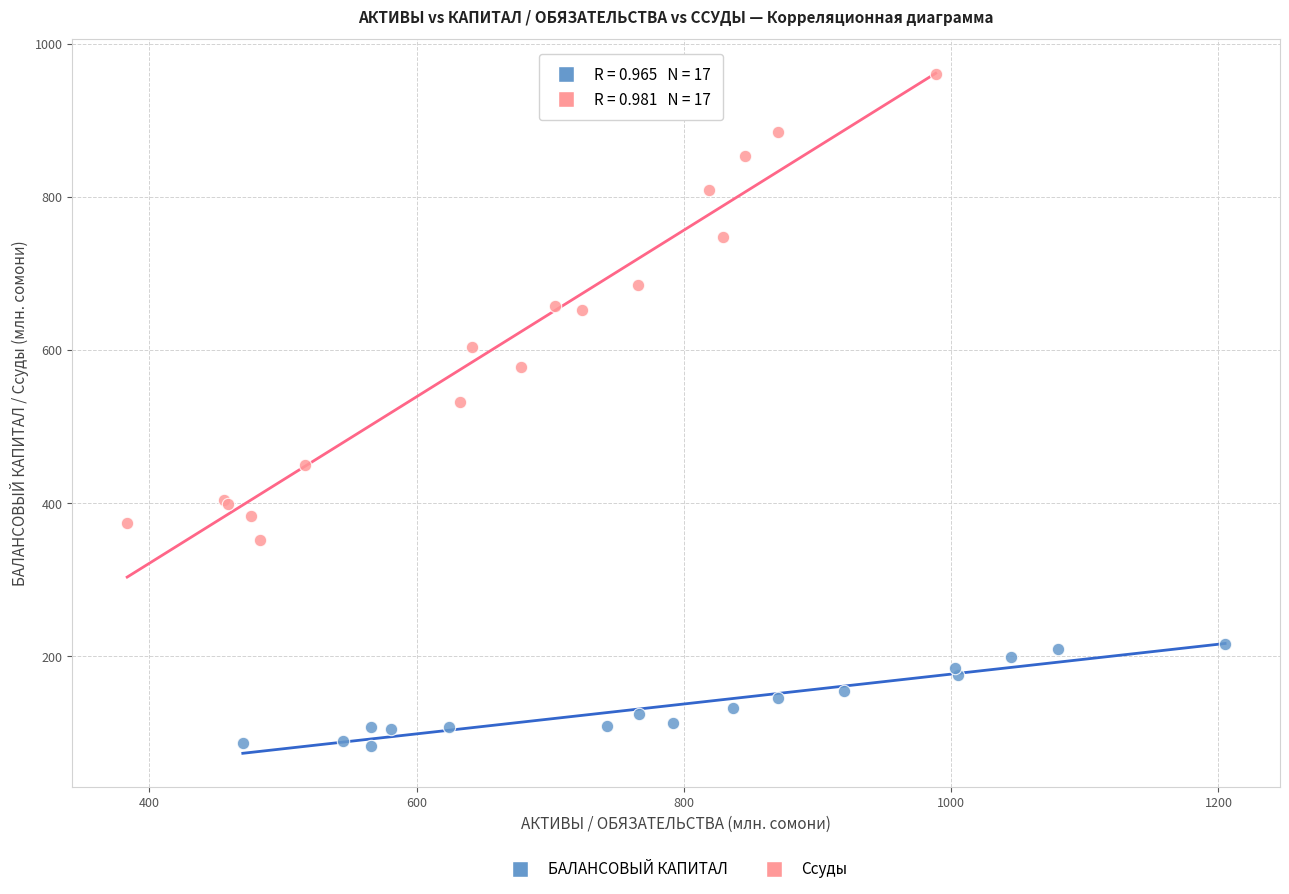

Which series contains the highest Y value?

Ссуды